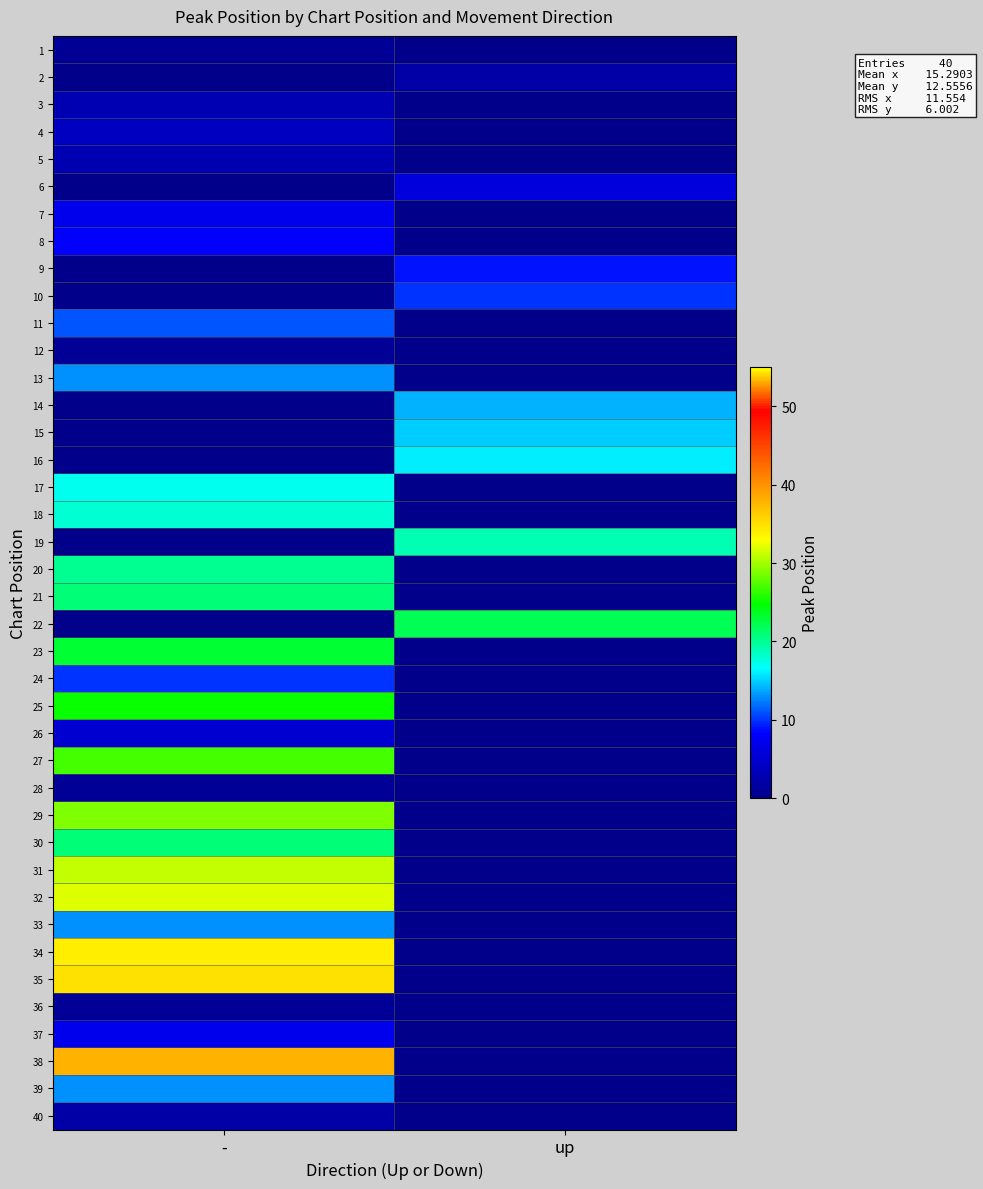

Between up and -, which is larger?

-